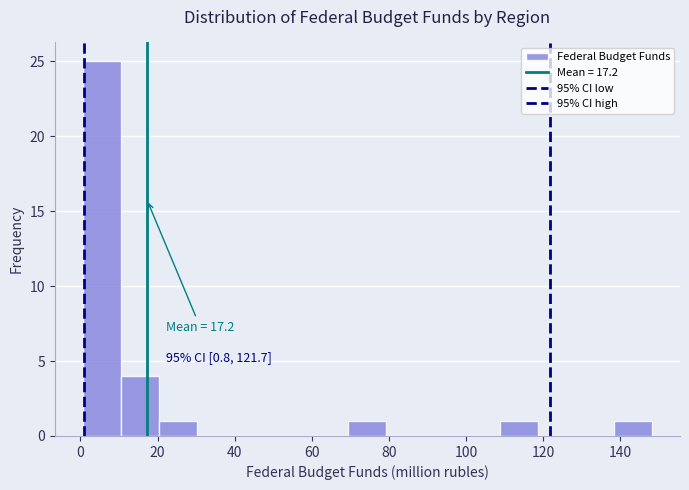

Over which range of the x-axis is the bar tallest?

0 to 10